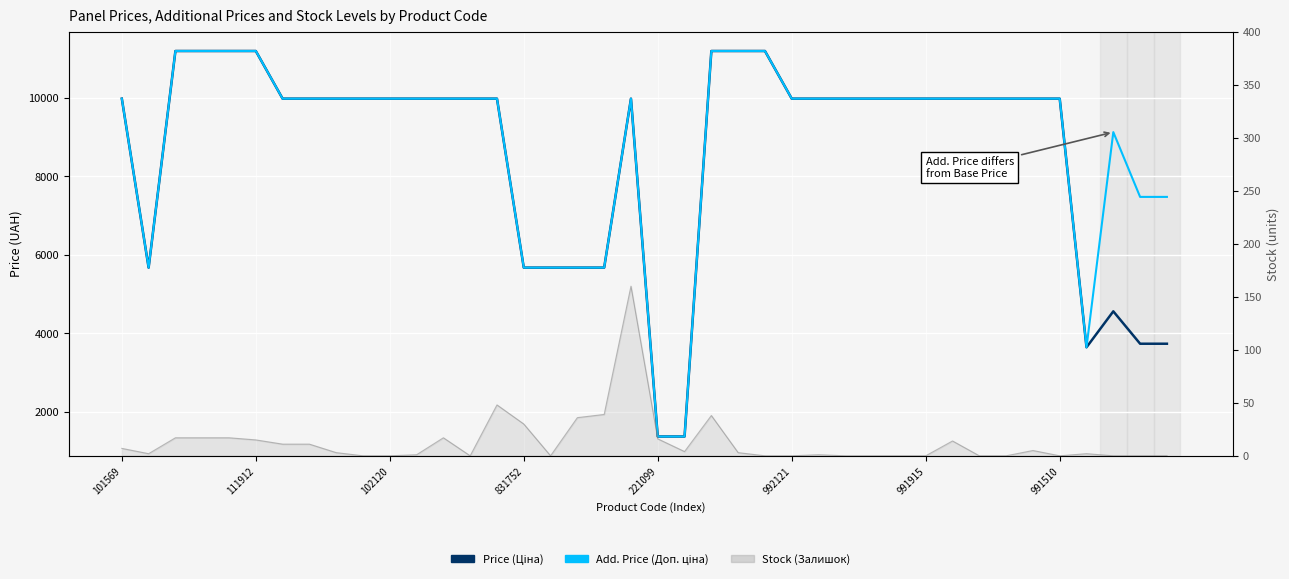

Which series has the largest total across all categories?

Add. Price (Доп. ціна)